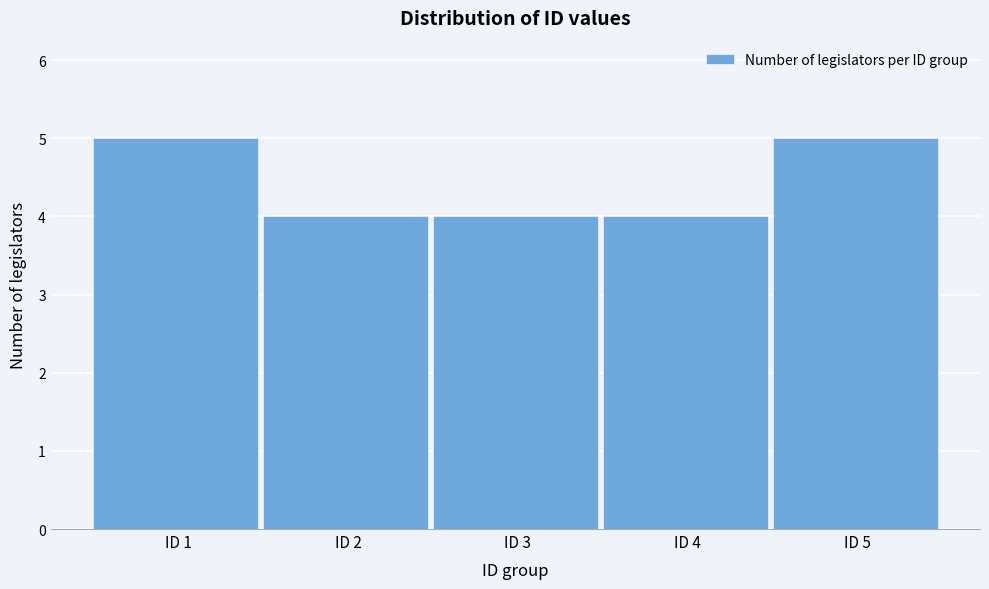

Reading right to left, list all the values displayed in this chart.

5	4	4	4	5